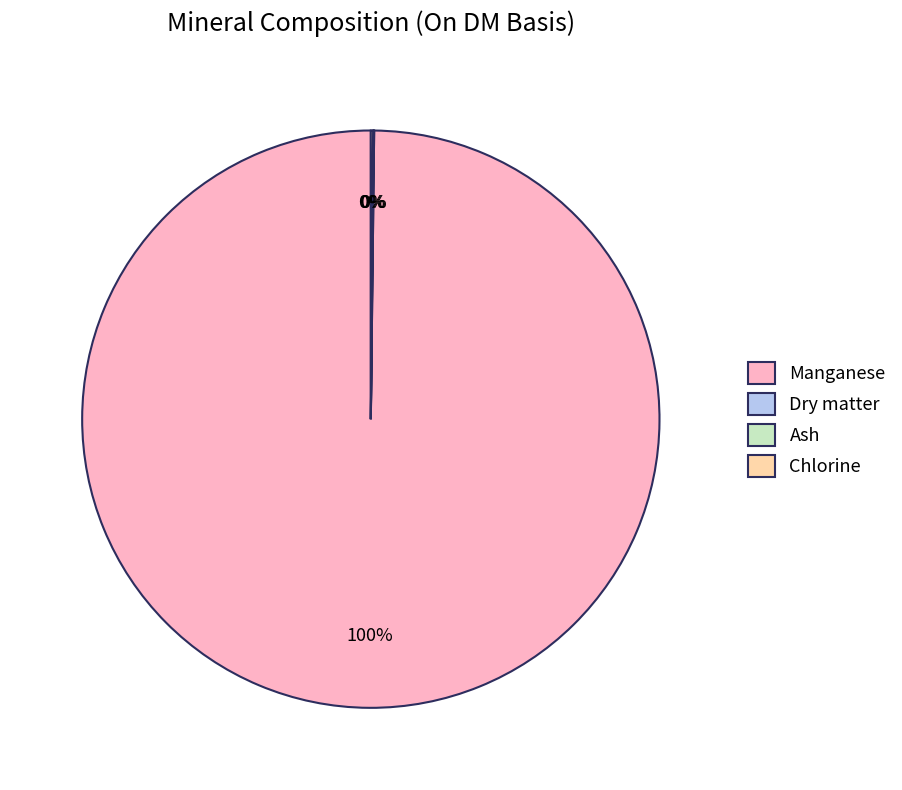

Does any single category account for the majority?

Yes